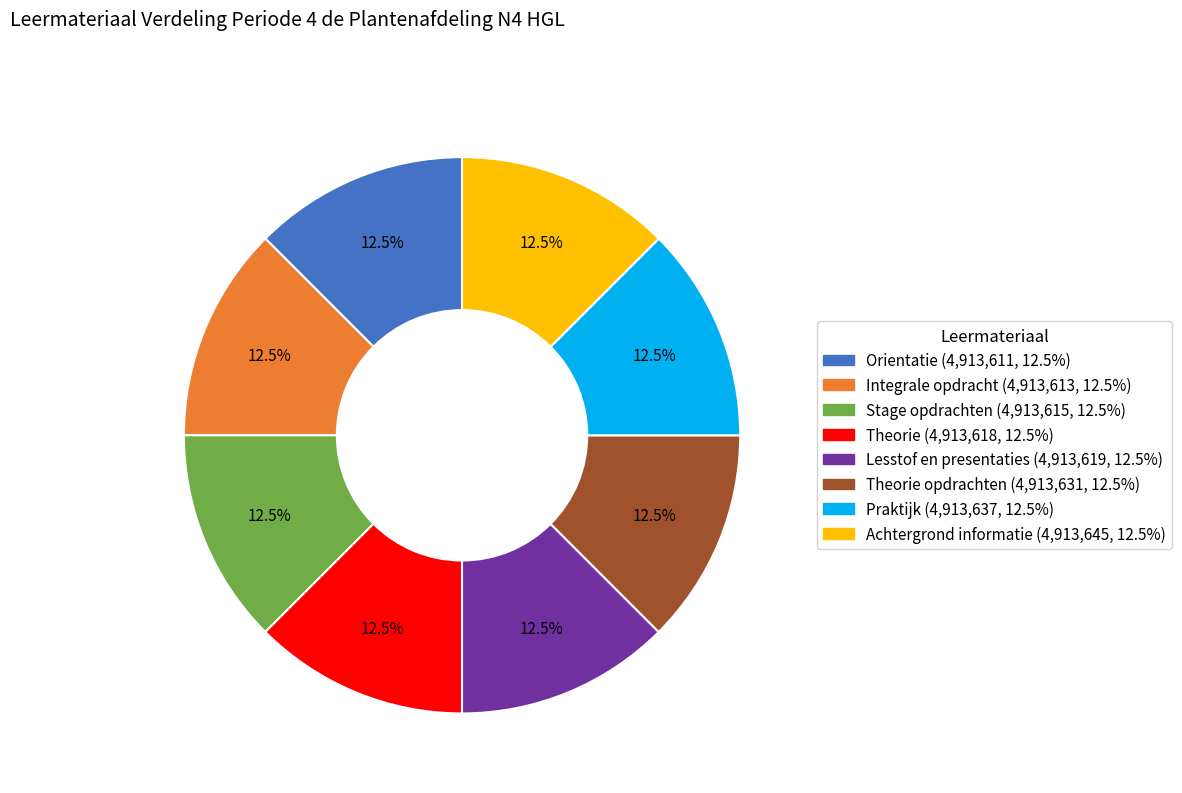

Does any single category account for the majority?

No